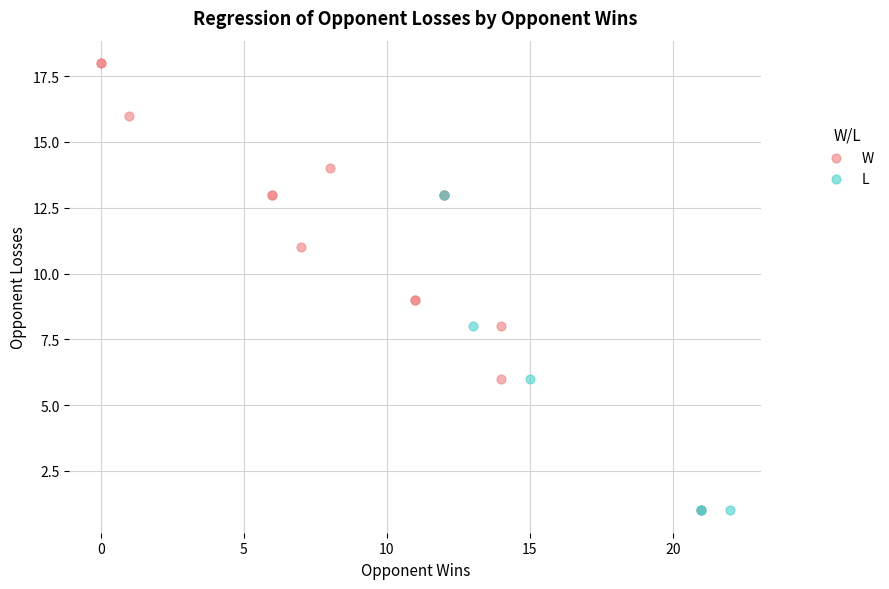

Which series reaches the maximum Y coordinate?

W